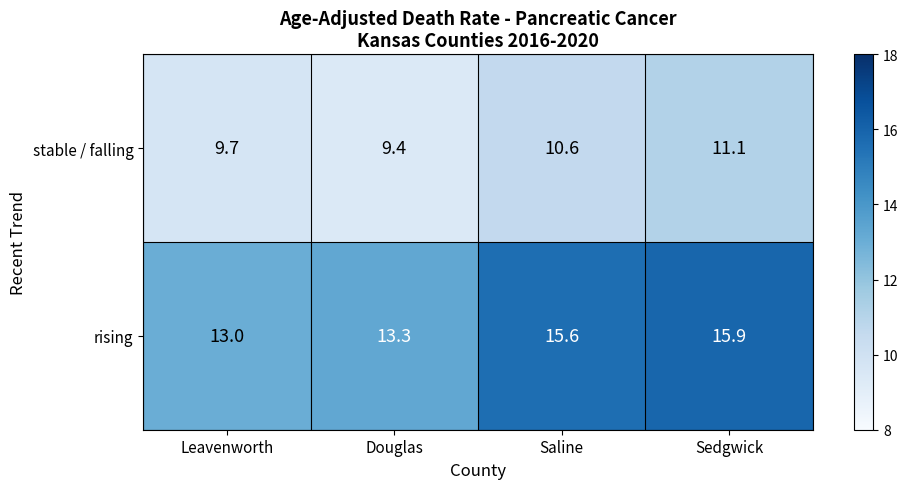

What is the greatest value displayed?

15.9